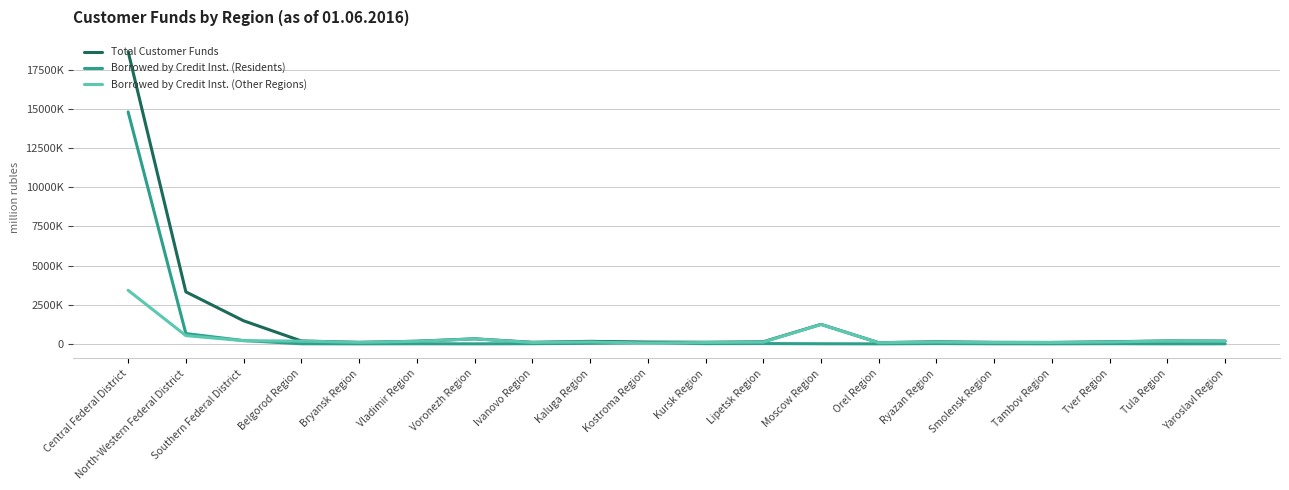

What are all the series names shown in the legend?

Total Customer Funds, Borrowed by Credit Inst. (Residents), Borrowed by Credit Inst. (Other Regions)